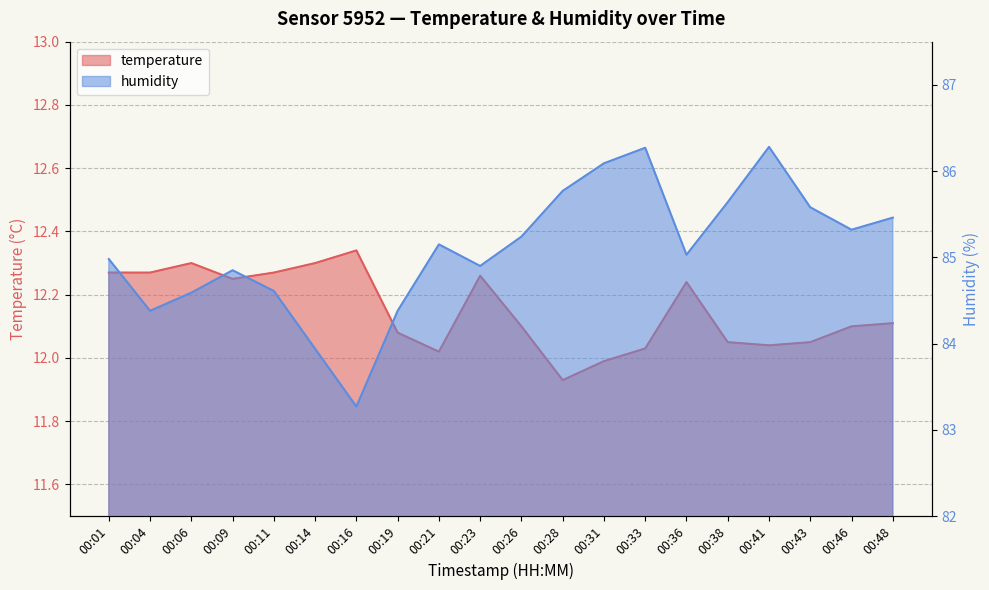

Is the value of humidity at 00:28 greater than the value of temperature at 00:11?

Yes